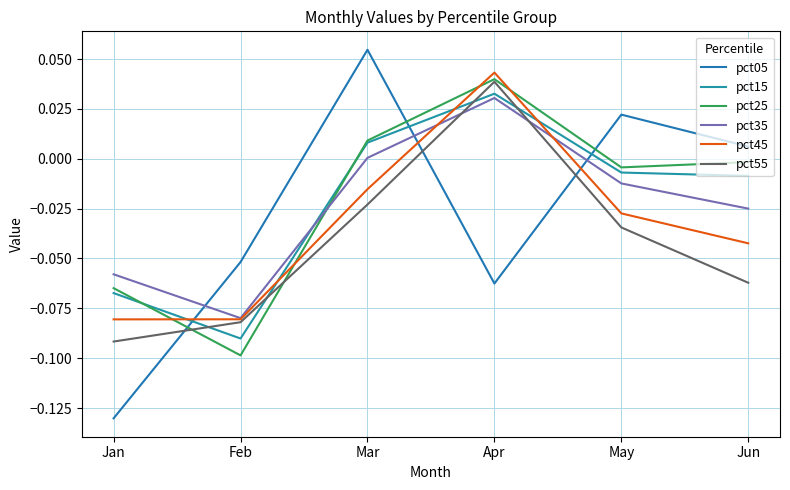

At which category does pct35 reach its first local peak?

Apr